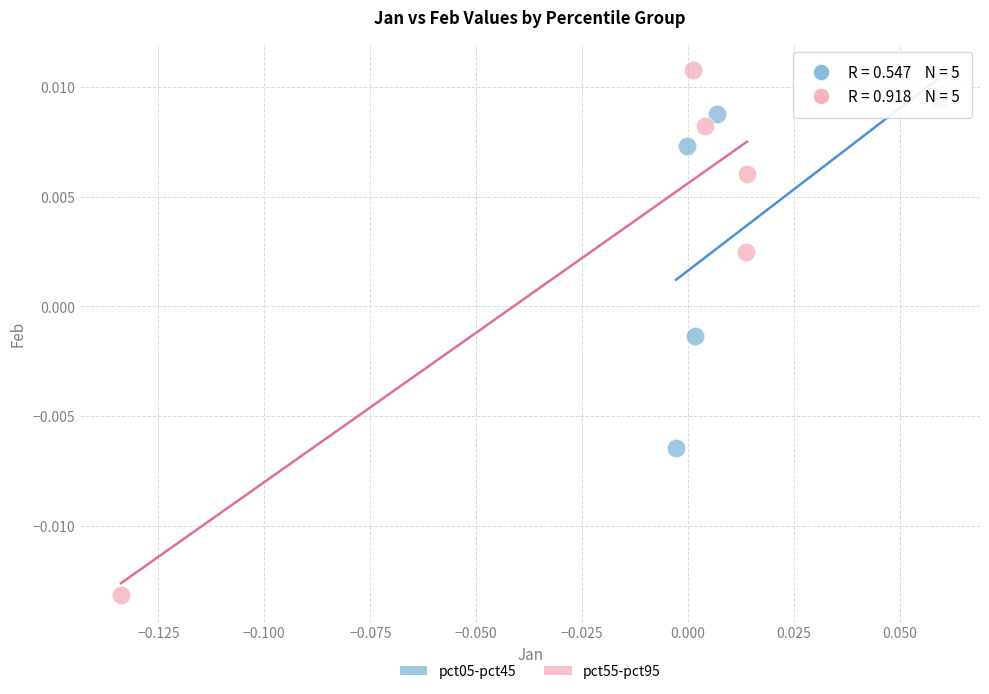

What are all the series names shown in the legend?

pct05-pct45, pct55-pct95